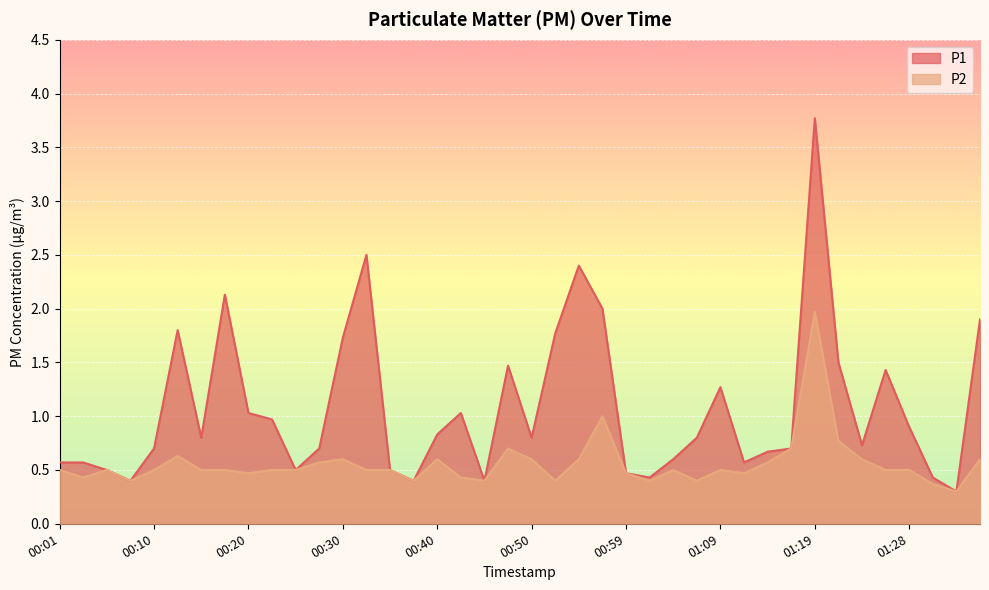

What is the label of the 25th point from the right?

00:37